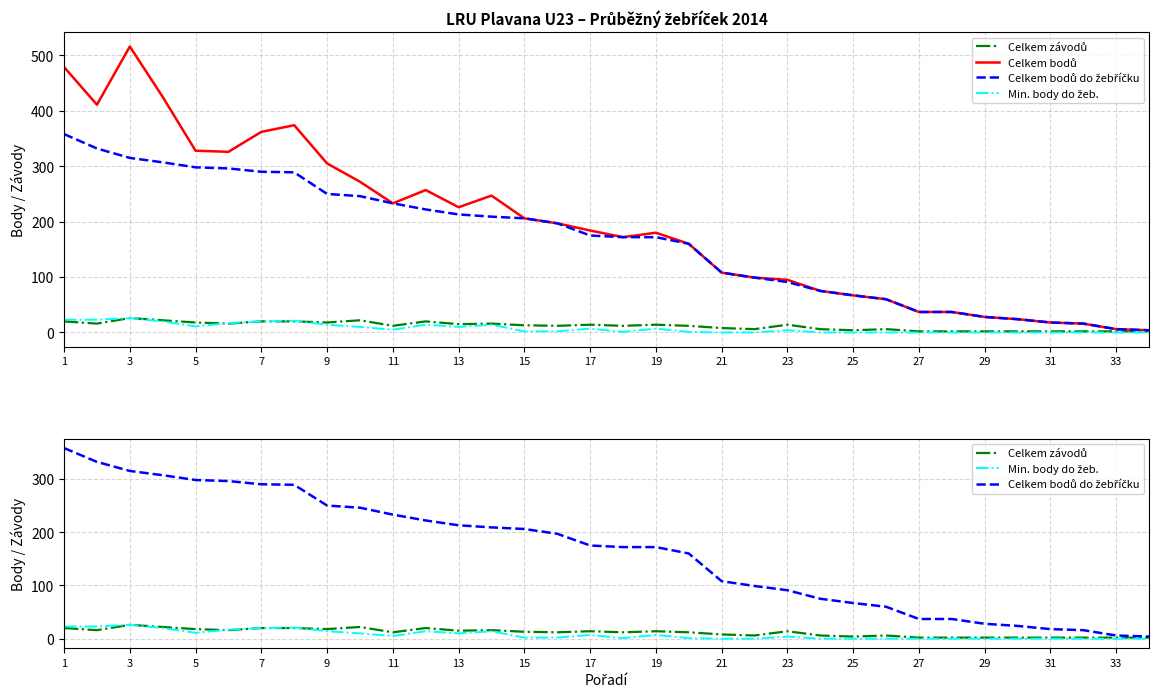

True or false: Celkem závodů and Min. body do žeb. cross at least once.

True